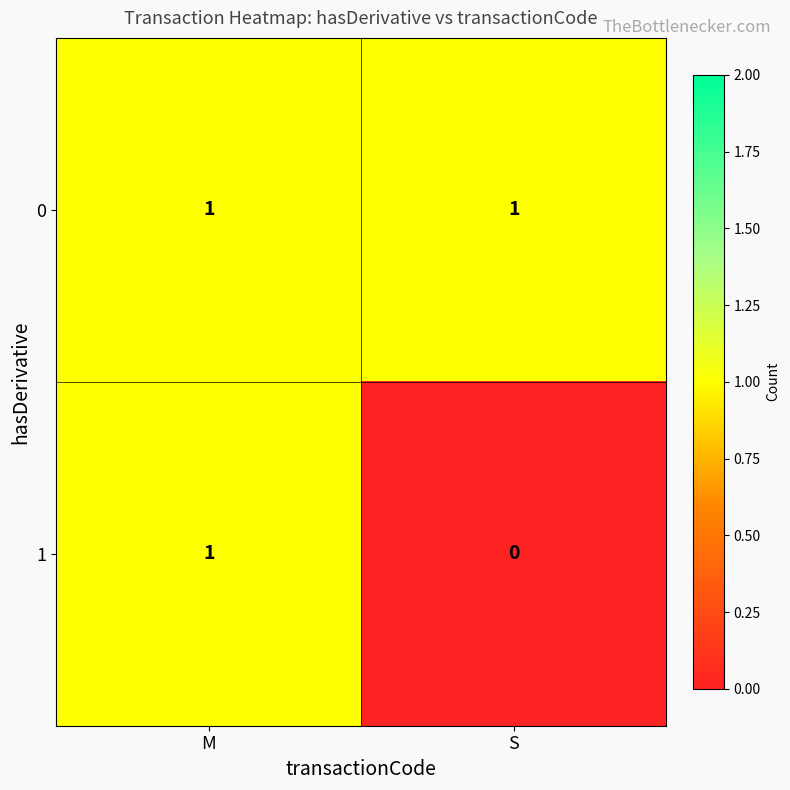

Which series changed the most between M and S?

1